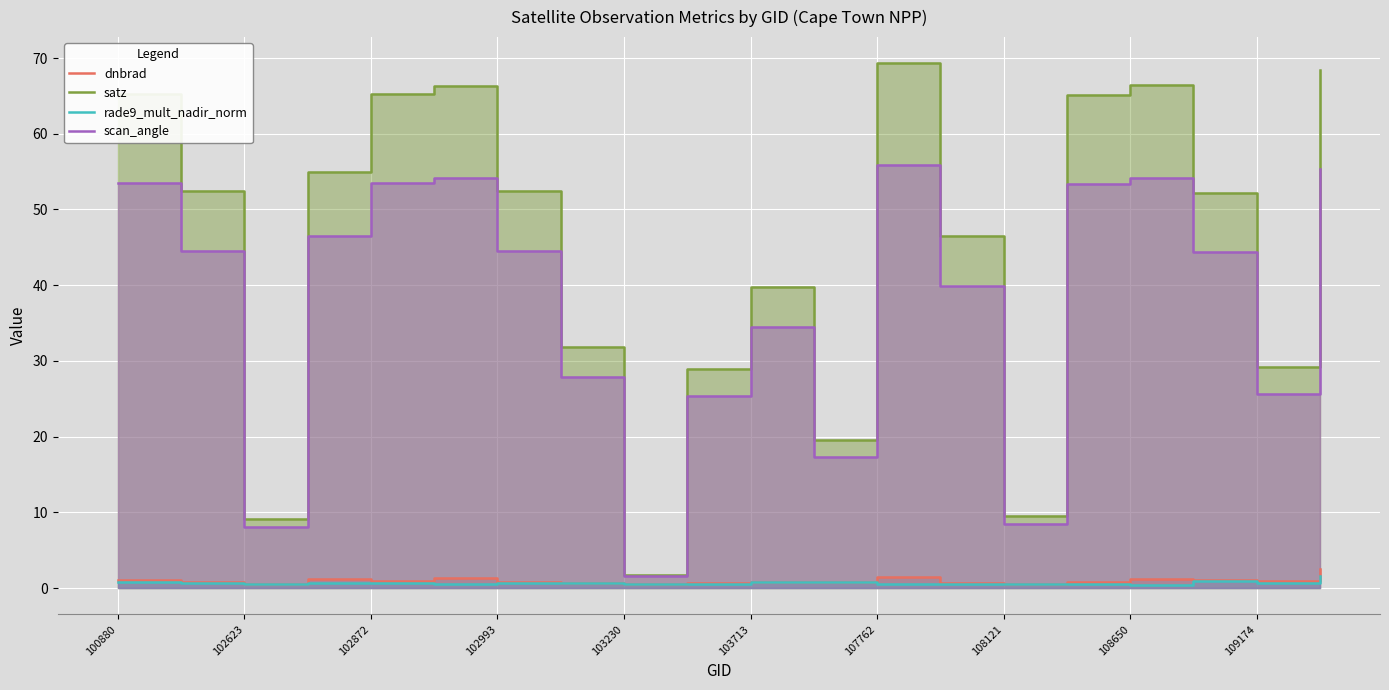

What position from the left is 103230?

9